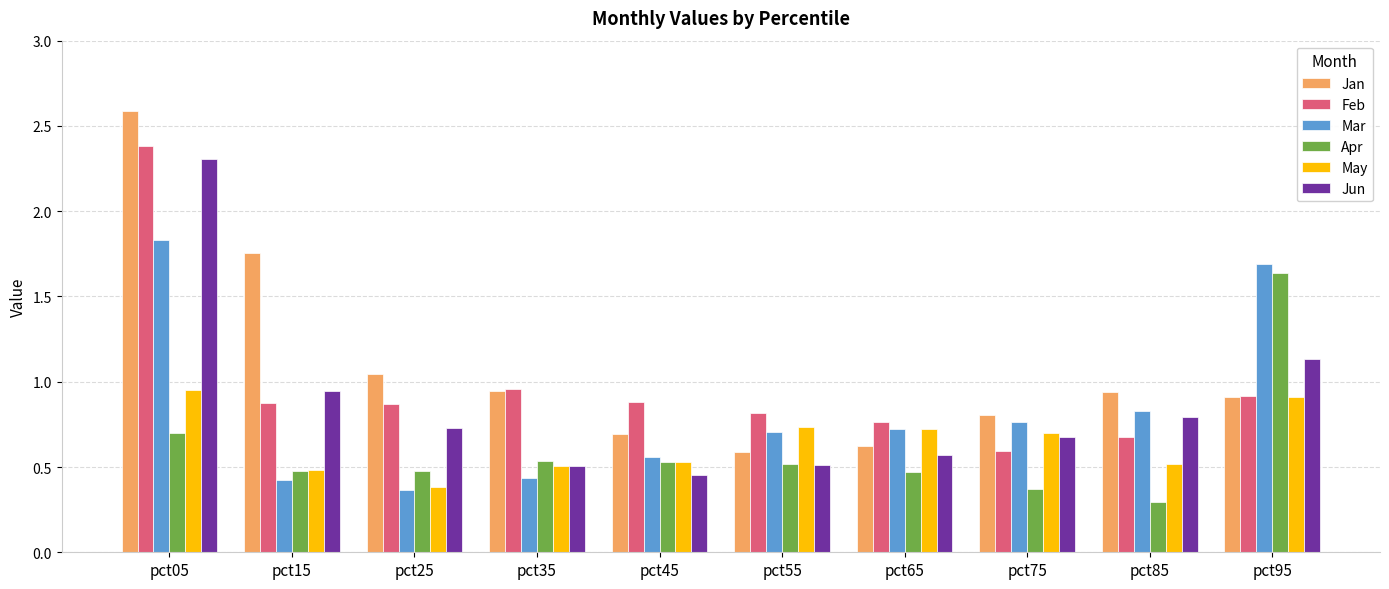

Count the number of categories in the chart.

10